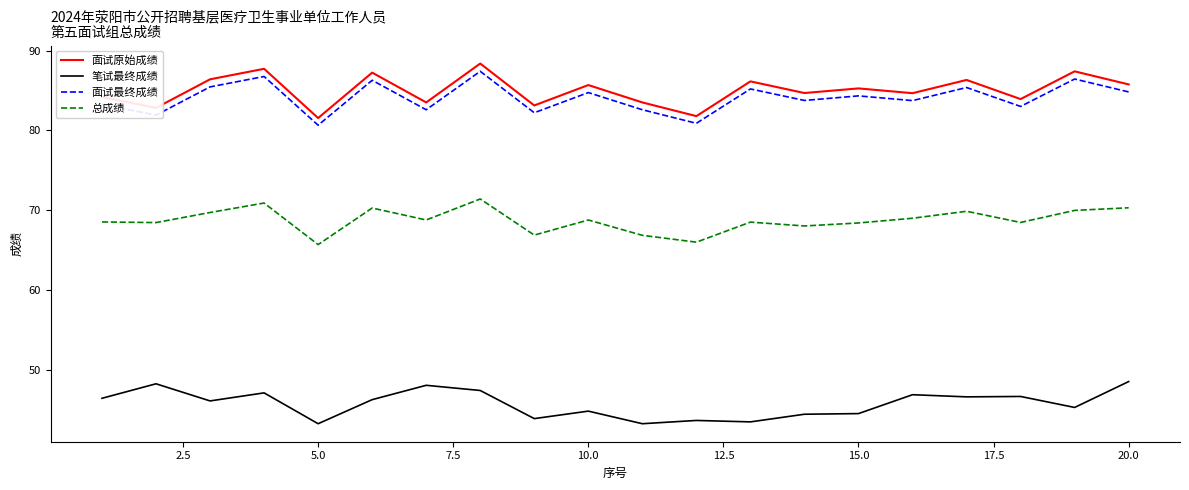

What is the maximum value shown in the chart?

88.4